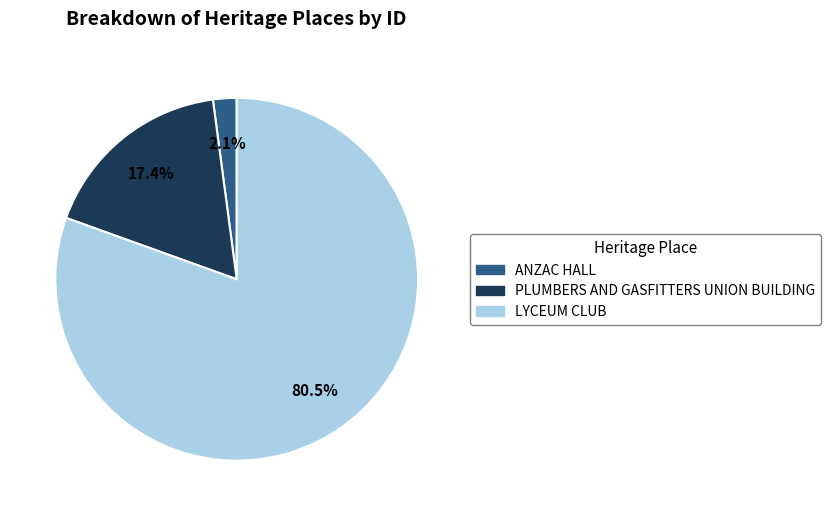

Which slice is the largest?

LYCEUM CLUB